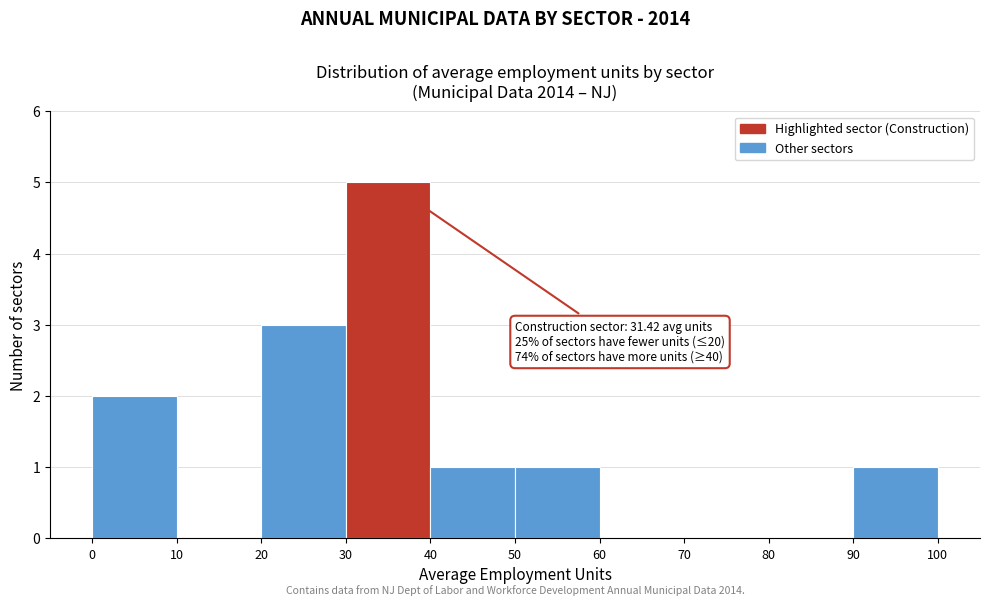

Which range on the x-axis has the tallest bar?

30 to 40